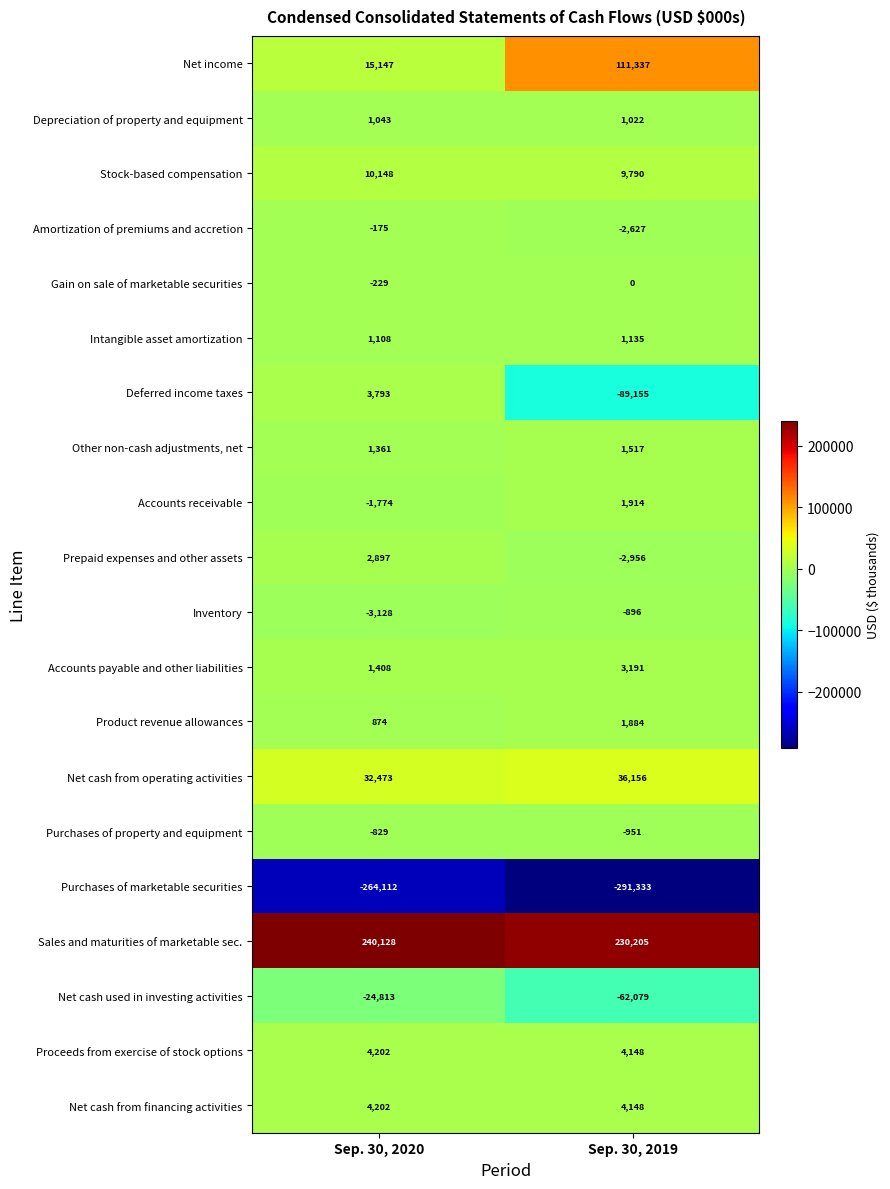

What is the sum of the Depreciation of property and equipment values at Sep. 30, 2020 and Sep. 30, 2019?

2065